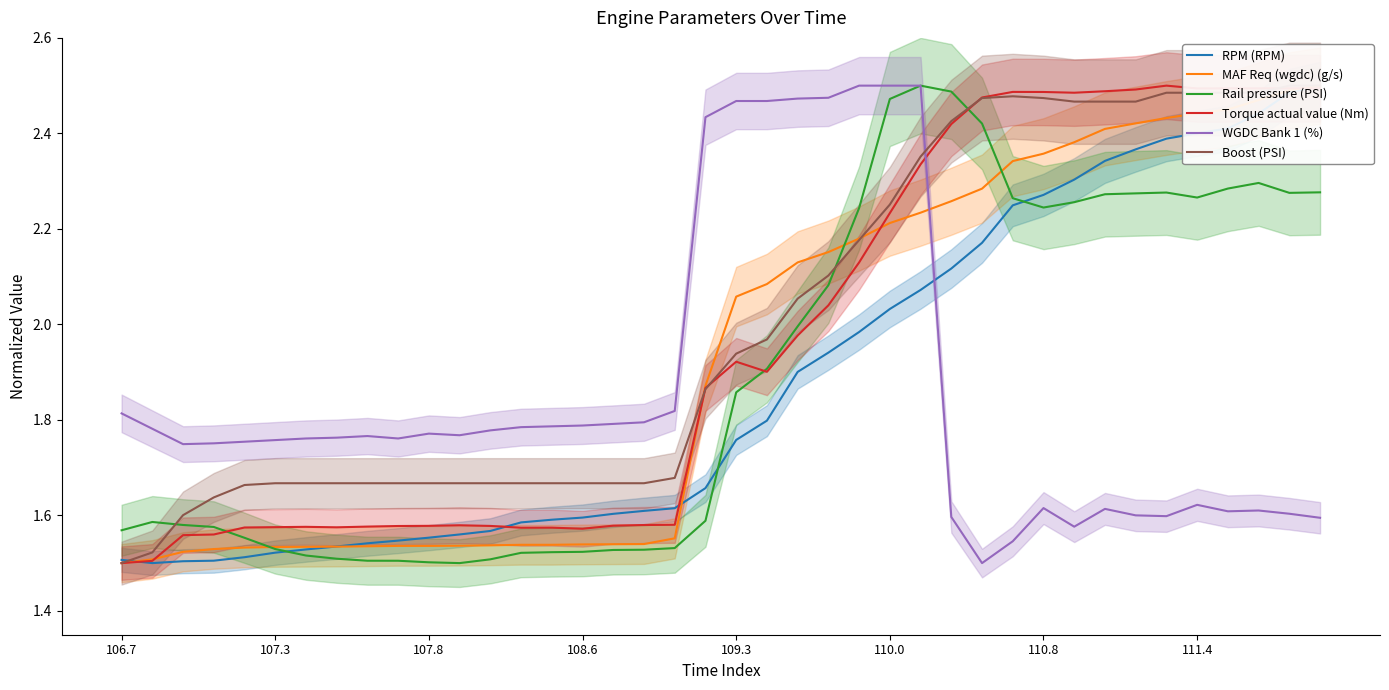

In RPM (RPM), how many points are lower than both neighbors (excluding endpoints)?

1